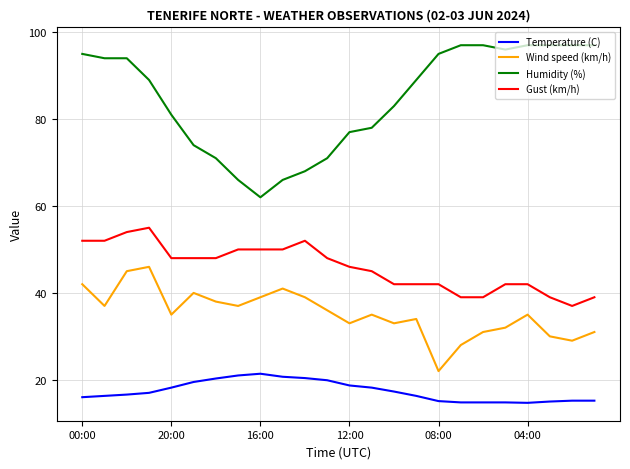

True or false: Wind speed (km/h) and Humidity (%) cross at least once.

False